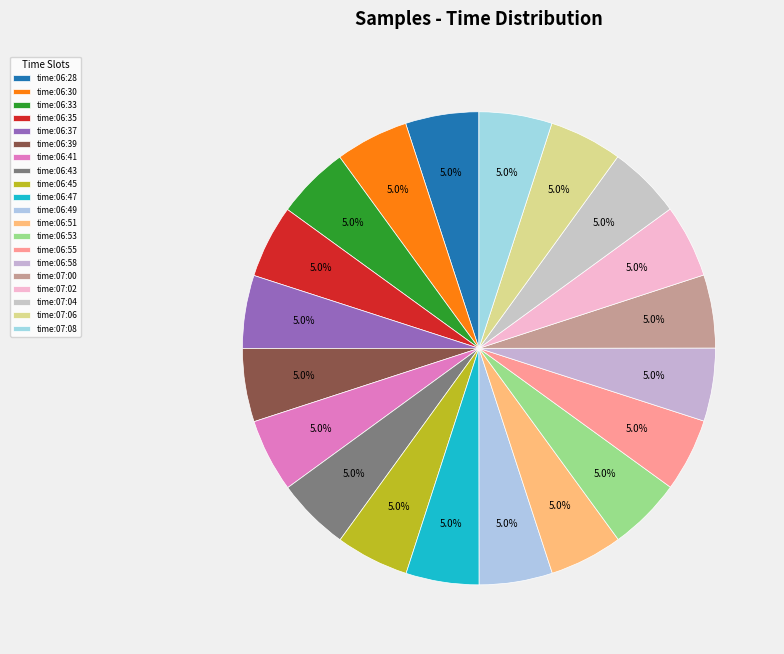

How many segments does this pie chart have?

20